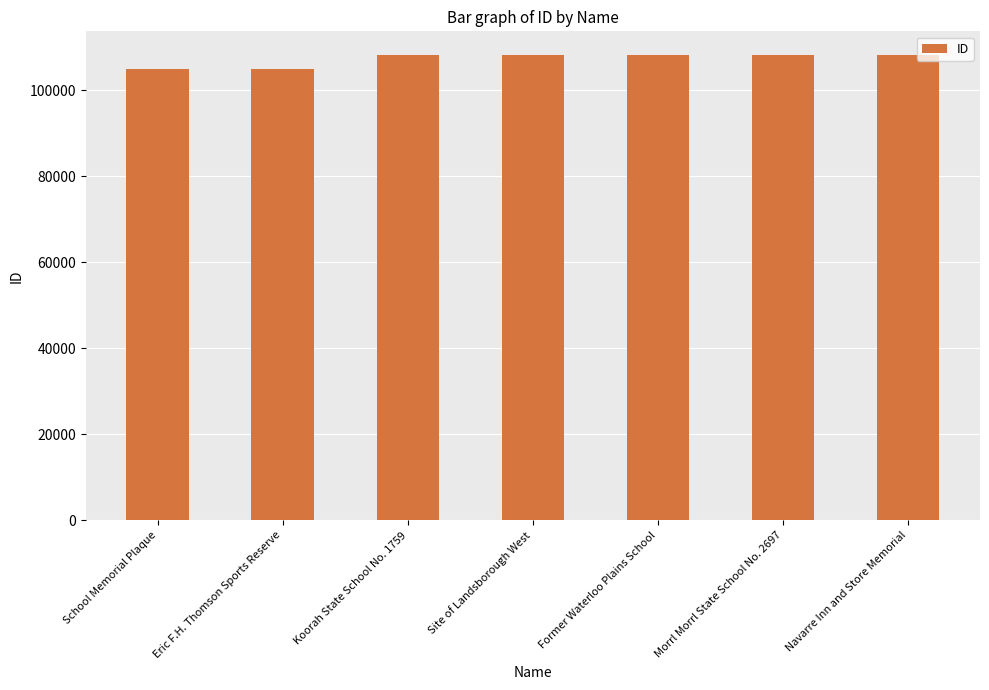

What position from the right is Koorah State School No. 1759?

5